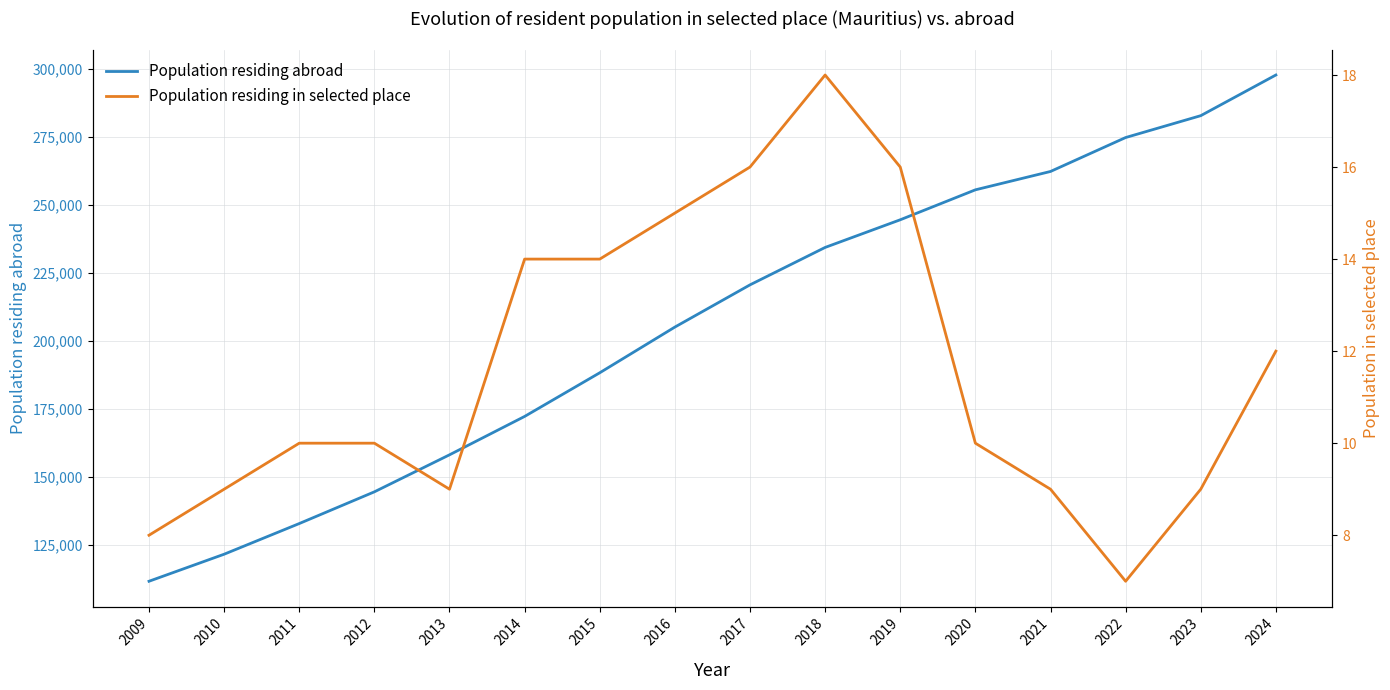

Reading left to right, transcribe all the data shown in this chart.

Population residing abroad: 2009=111649	2010=121591	2011=132870	2012=144537	2013=158150	2014=172270	2015=188325	2016=205134	2017=220660	2018=234423	2019=244596	2020=255611	2021=262363	2022=274843	2023=282886	2024=297844
Population residing in selected place: 2009=8	2010=9	2011=10	2012=10	2013=9	2014=14	2015=14	2016=15	2017=16	2018=18	2019=16	2020=10	2021=9	2022=7	2023=9	2024=12